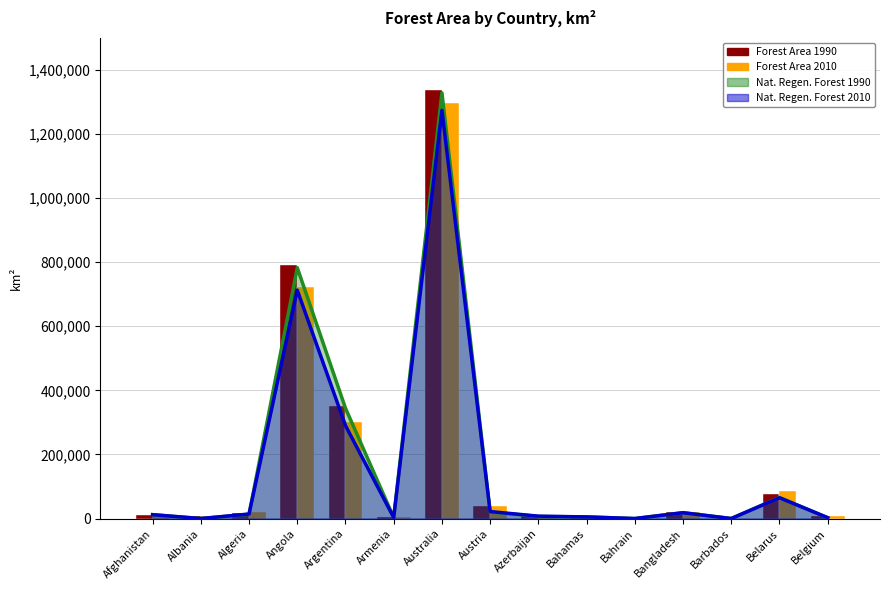

What is the average value of the Forest Area 2010 series?

168518